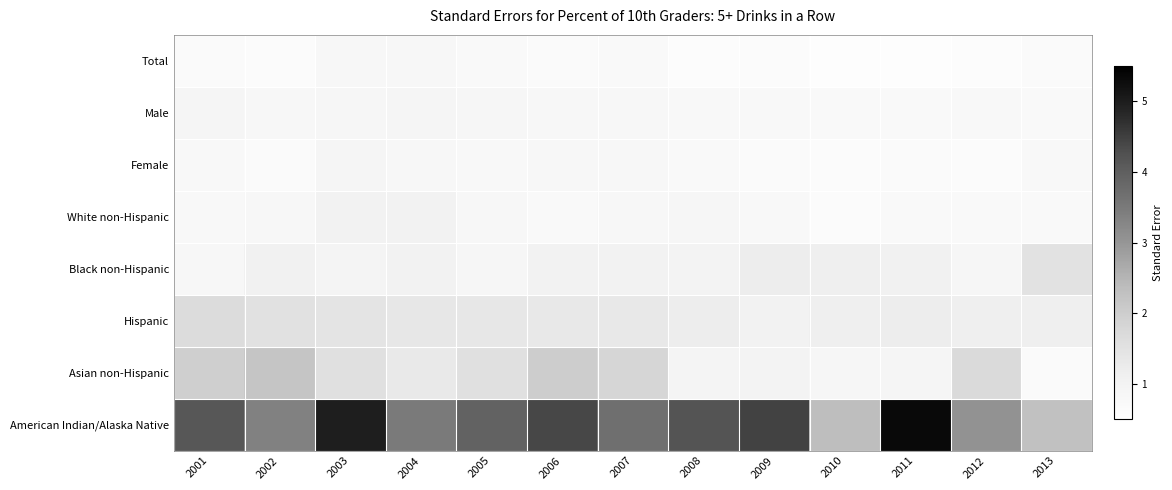

Between 2008 and 2009, which series saw the biggest shift?

American Indian/Alaska Native